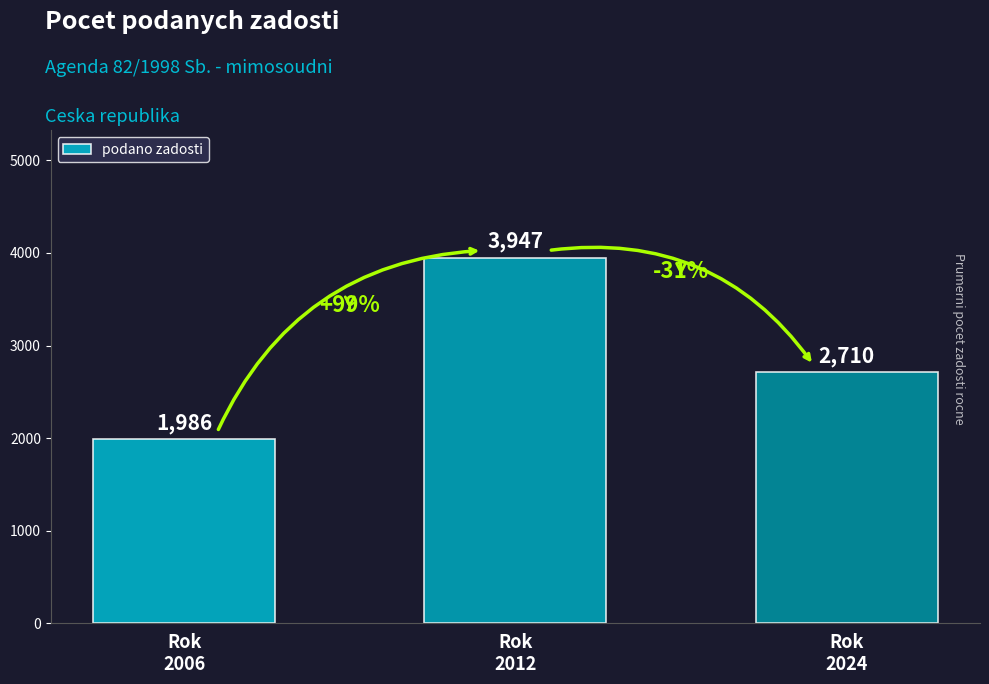

Are the bars grouped side by side (vs. stacked)?

No